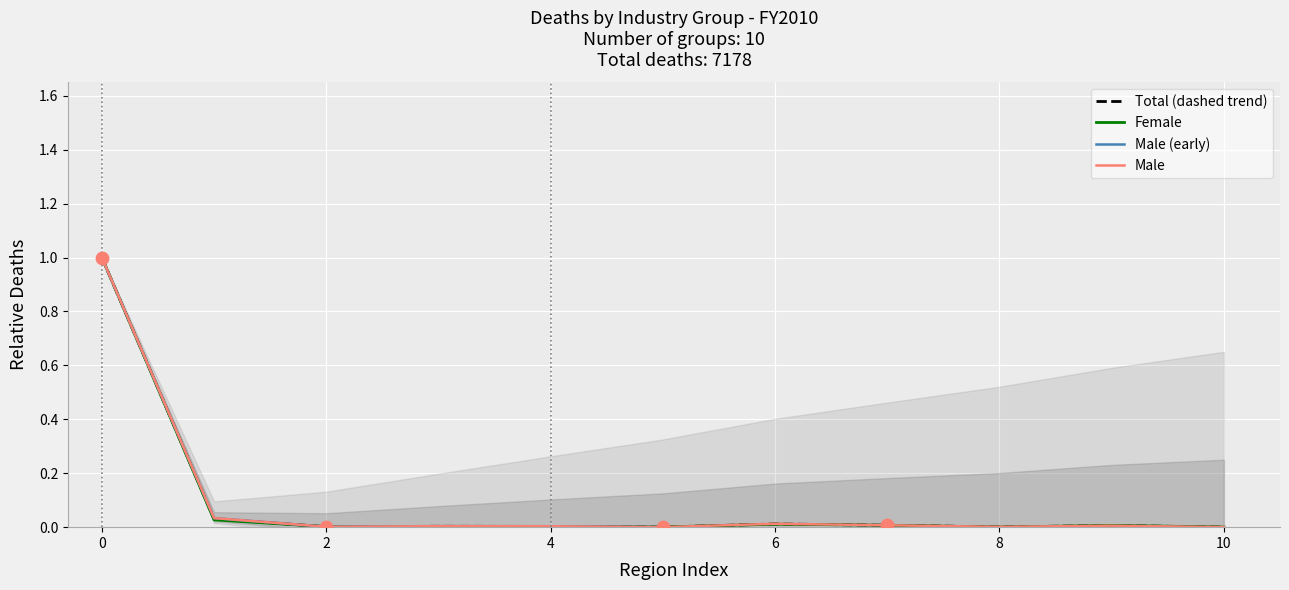

Is the value of Male at 7 greater than the value of Female at 1?

No